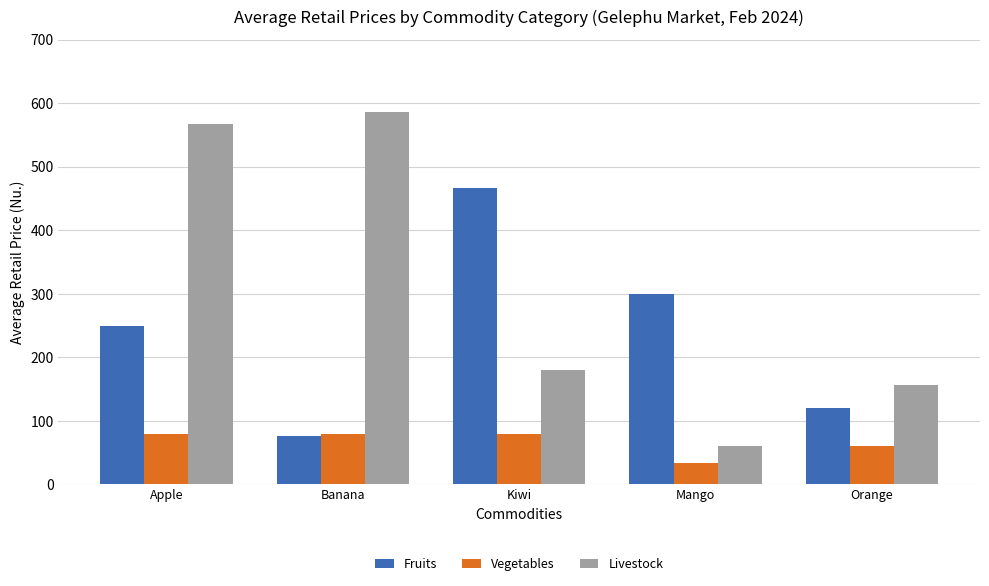

Read the Fruits value at Orange.

120.0